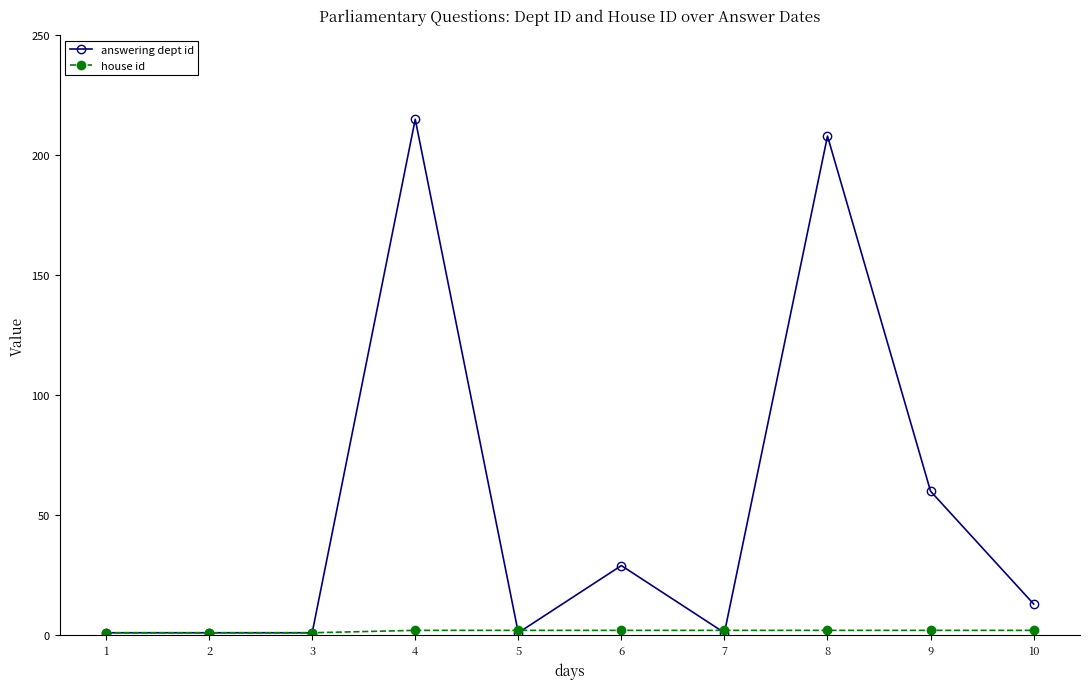

Which series has the largest total across all categories?

answering dept id